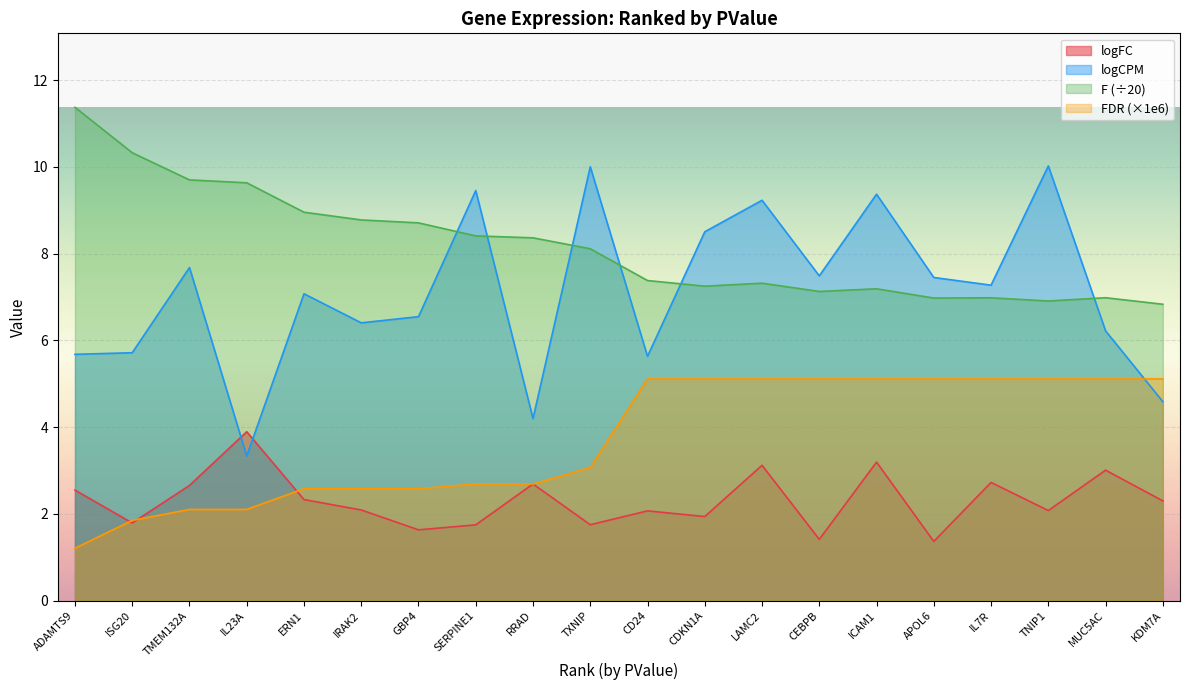

List the series in order of their overall mean, lowest first.

logFC, FDR (×1e6), logCPM, F (÷20)